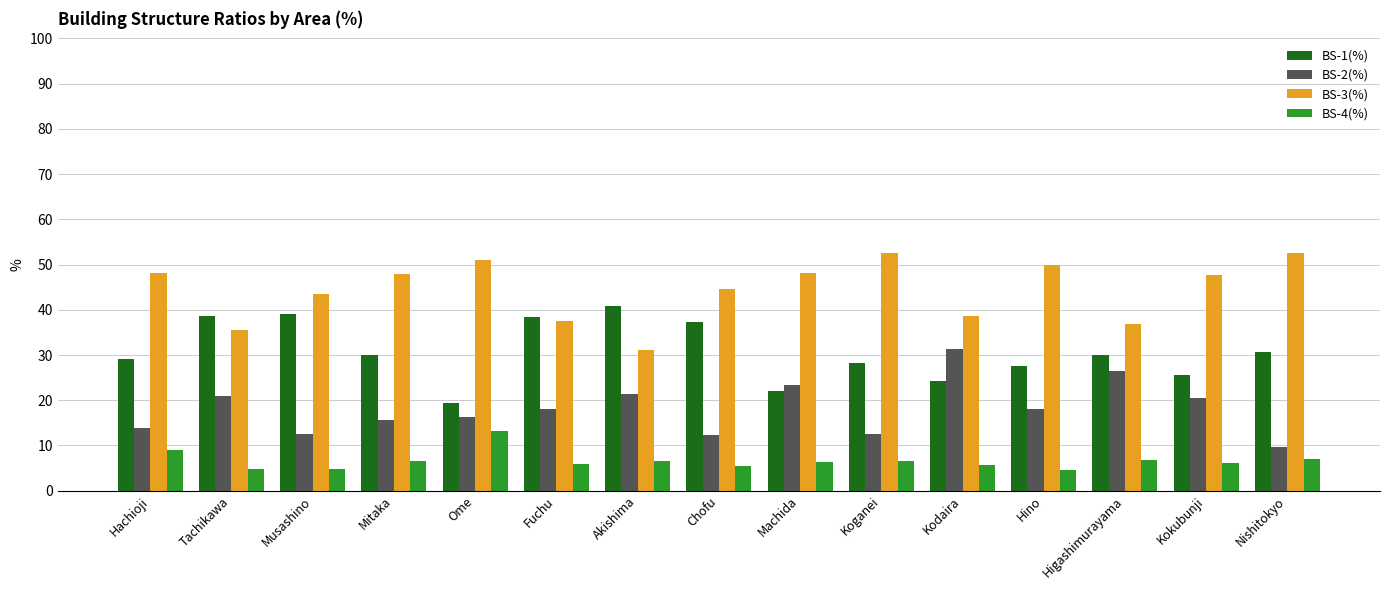

Is it true that BS-2(%) equals 7.0 at Kodaira?

False